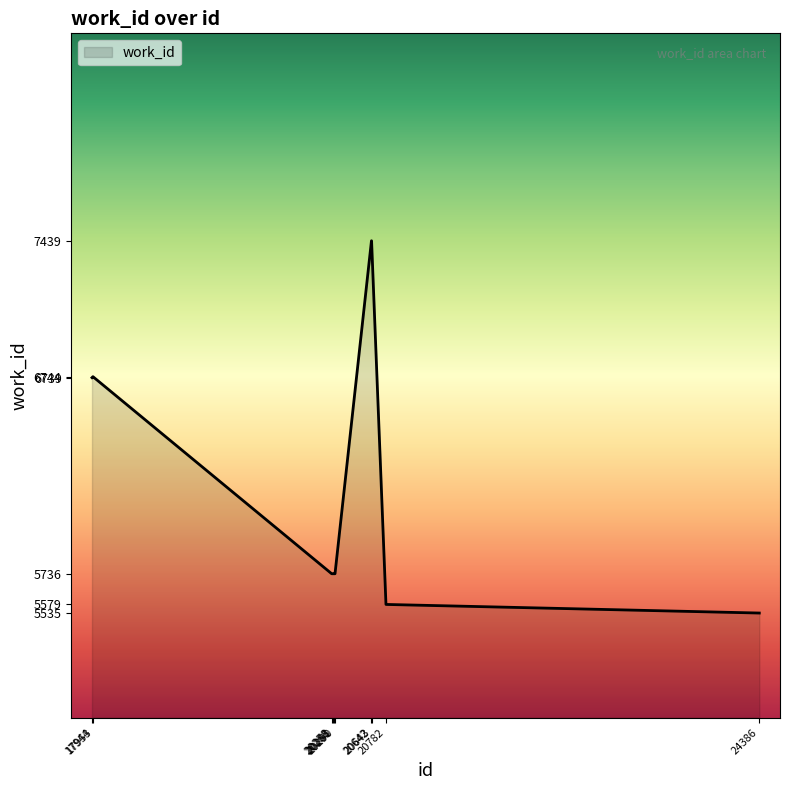

Read the value at 17944.

6739